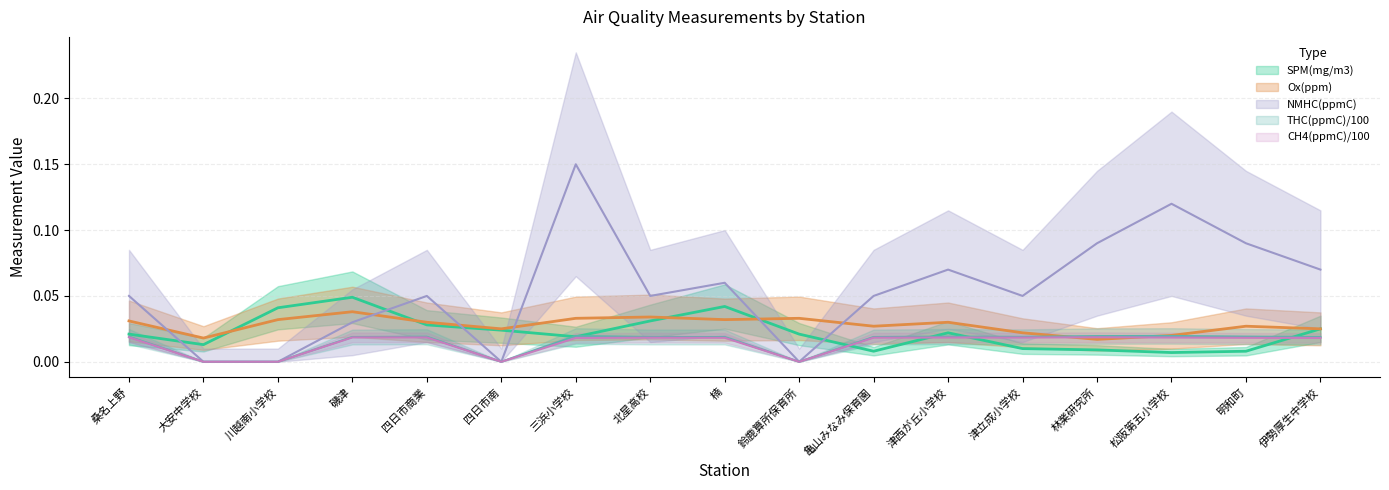

Reading left to right, transcribe all the data shown in this chart.

SPM(mg/m3): 桑名上野=0.0	大安中学校=0.0	川越南小学校=0.0	磯津=0.0	四日市商業=0.0	四日市南=0.0	三浜小学校=0.0	北星高校=0.0	楠=0.0	鈴鹿算所保育所=0.0	亀山みなみ保育園=0.0	津西が丘小学校=0.0	津立成小学校=0.0	林業研究所=0.0	松阪第五小学校=0.0	明和町=0.0	伊勢厚生中学校=0.0
Ox(ppm): 桑名上野=0.0	大安中学校=0.0	川越南小学校=0.0	磯津=0.0	四日市商業=0.0	四日市南=0.0	三浜小学校=0.0	北星高校=0.0	楠=0.0	鈴鹿算所保育所=0.0	亀山みなみ保育園=0.0	津西が丘小学校=0.0	津立成小学校=0.0	林業研究所=0.0	松阪第五小学校=0.0	明和町=0.0	伊勢厚生中学校=0.0
NMHC(ppmC): 桑名上野=0.1	大安中学校=0.0	川越南小学校=0.0	磯津=0.0	四日市商業=0.1	四日市南=0.0	三浜小学校=0.1	北星高校=0.1	楠=0.1	鈴鹿算所保育所=0.0	亀山みなみ保育園=0.1	津西が丘小学校=0.1	津立成小学校=0.1	林業研究所=0.1	松阪第五小学校=0.1	明和町=0.1	伊勢厚生中学校=0.1
THC(ppmC): 桑名上野=0.0	大安中学校=0.0	川越南小学校=0.0	磯津=0.0	四日市商業=0.0	四日市南=0.0	三浜小学校=0.0	北星高校=0.0	楠=0.0	鈴鹿算所保育所=0.0	亀山みなみ保育園=0.0	津西が丘小学校=0.0	津立成小学校=0.0	林業研究所=0.0	松阪第五小学校=0.0	明和町=0.0	伊勢厚生中学校=0.0
CH4(ppmC): 桑名上野=0.0	大安中学校=0.0	川越南小学校=0.0	磯津=0.0	四日市商業=0.0	四日市南=0.0	三浜小学校=0.0	北星高校=0.0	楠=0.0	鈴鹿算所保育所=0.0	亀山みなみ保育園=0.0	津西が丘小学校=0.0	津立成小学校=0.0	林業研究所=0.0	松阪第五小学校=0.0	明和町=0.0	伊勢厚生中学校=0.0